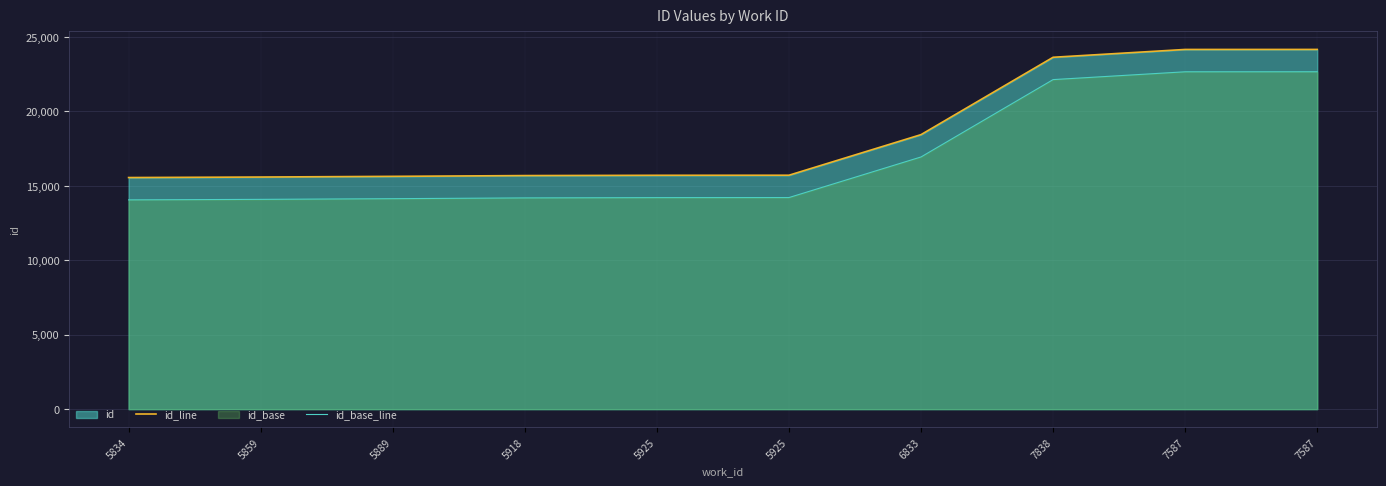

At which category is the sum across all series the highest?

7587